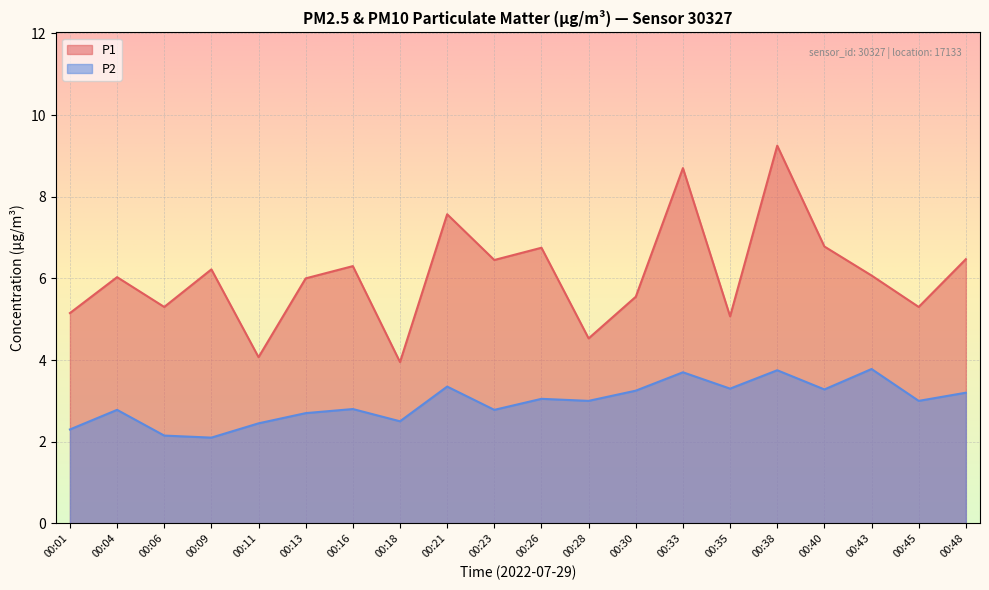

At which category does the chart reach its minimum across all series?

00:09